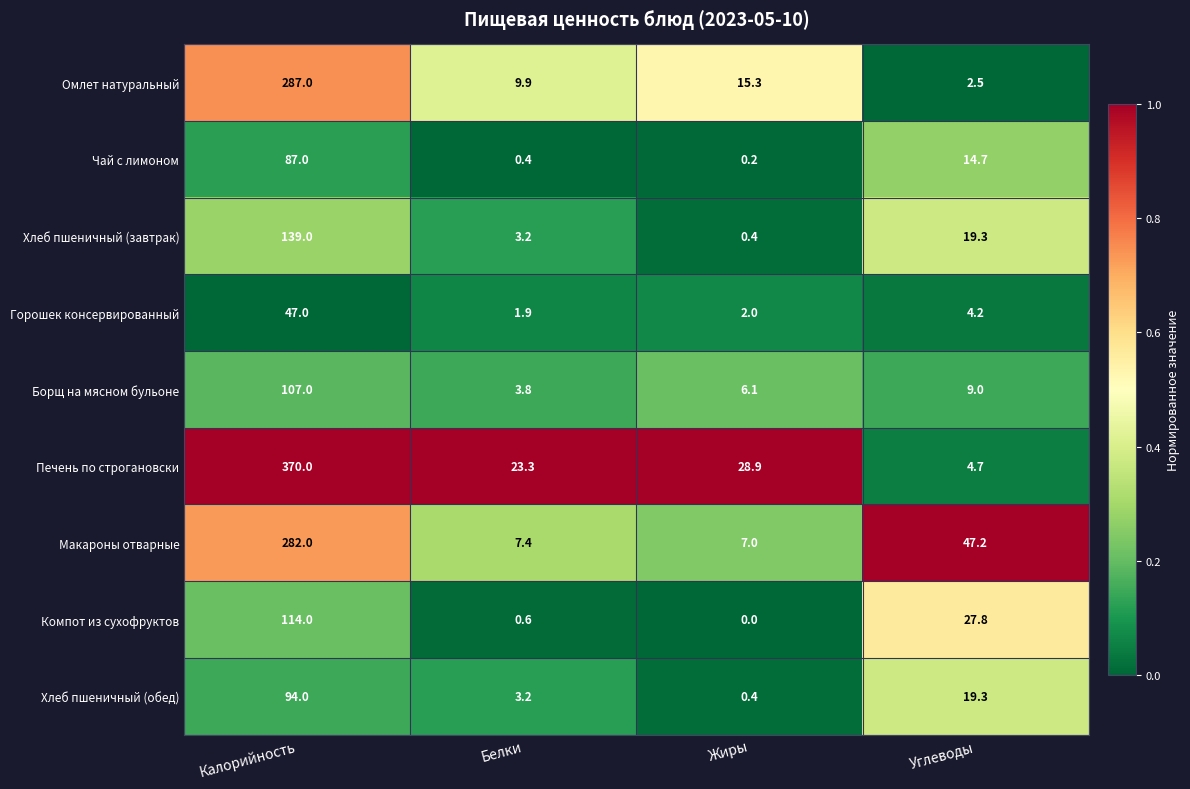

What is the difference between the highest and lowest values at Белки?

22.9